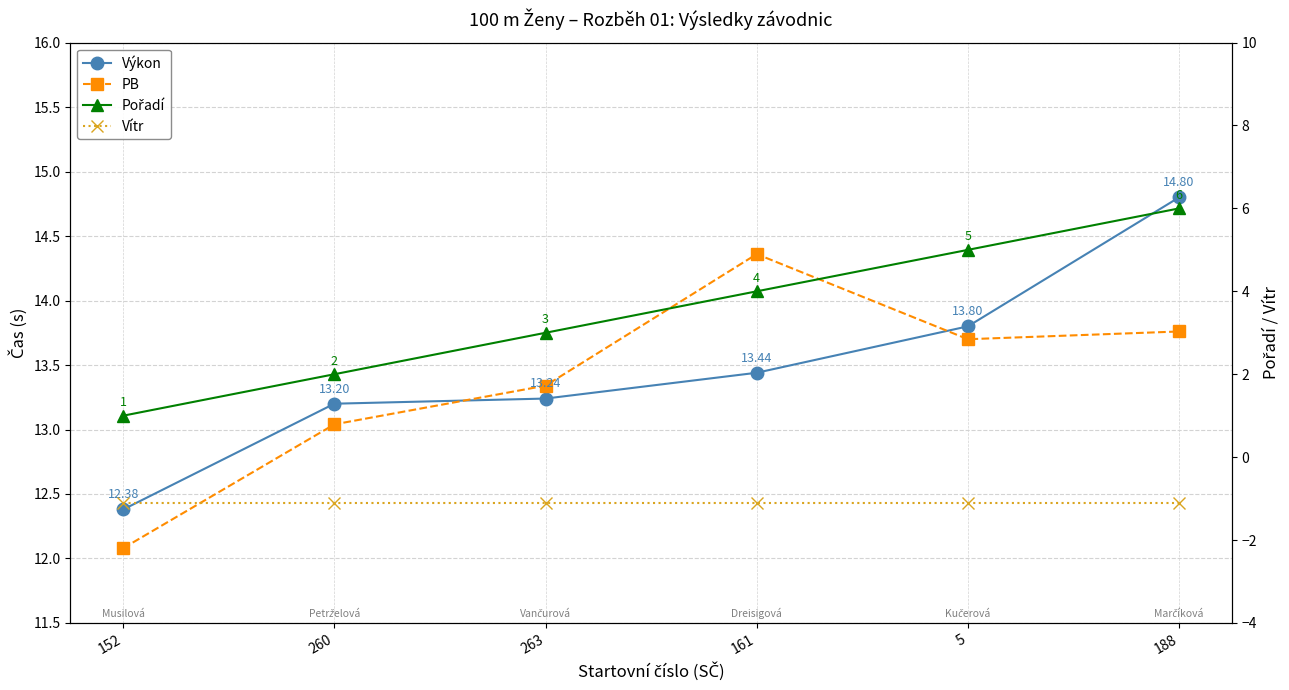

Between 263 and 152, which is larger?

263